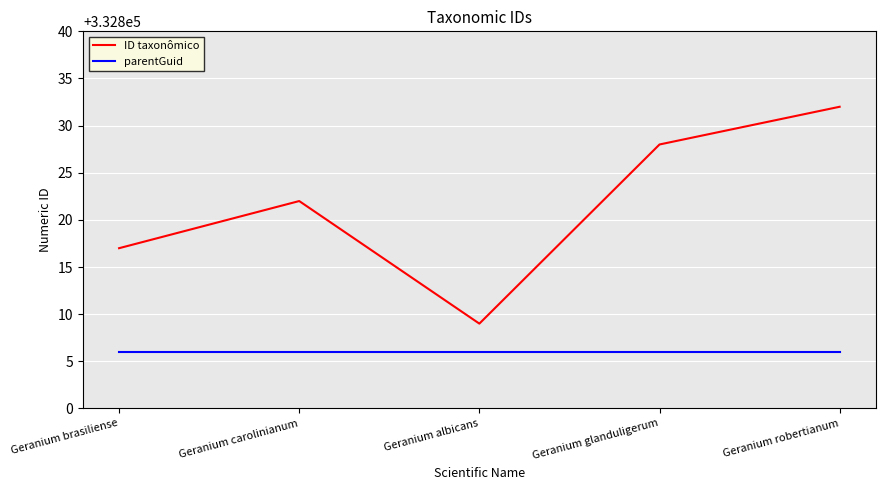

What is the sum of all parentGuid values?

1664030